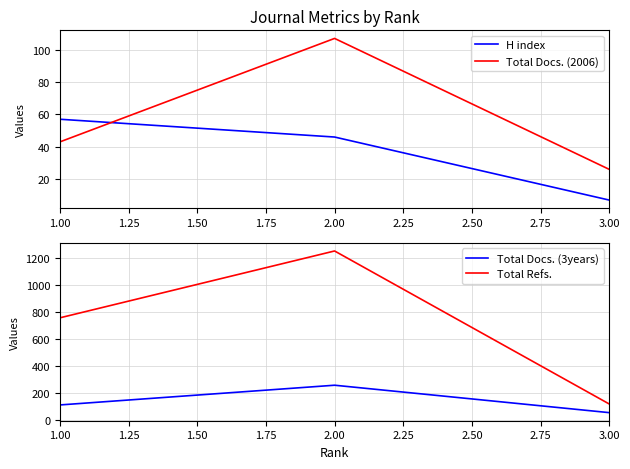

The value of Total Docs. (2006) at 1.00 is 43. True or false?

True